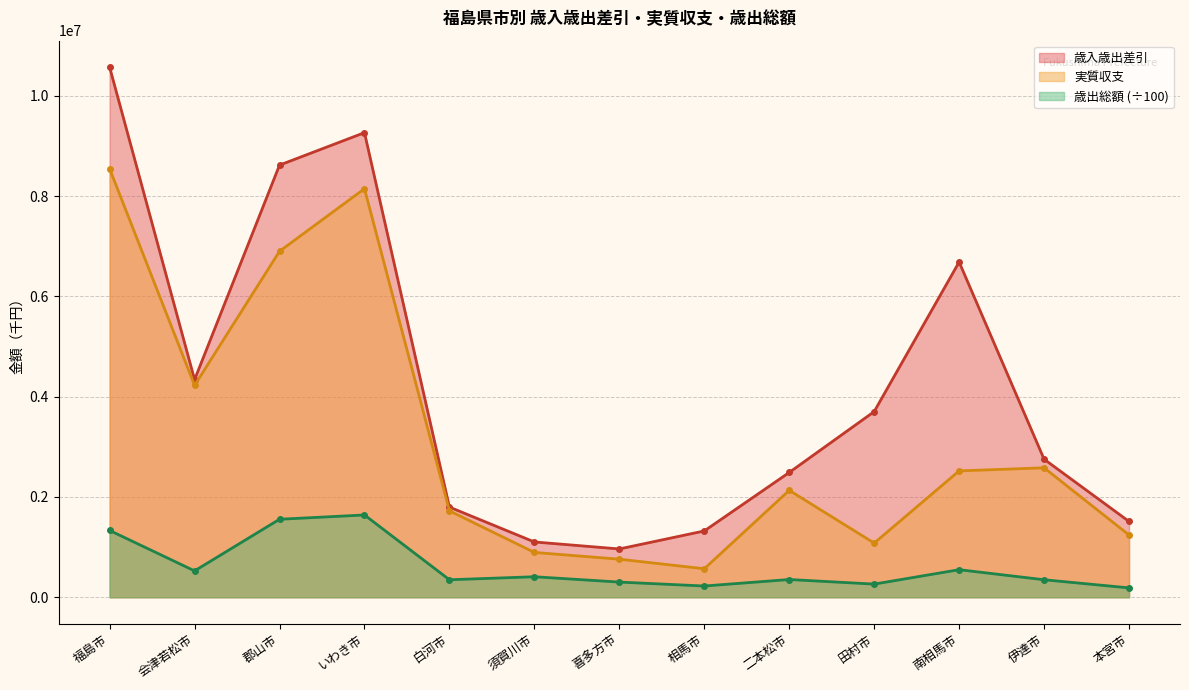

True or false: 歳出総額 and 実質収支 cross at least once.

False